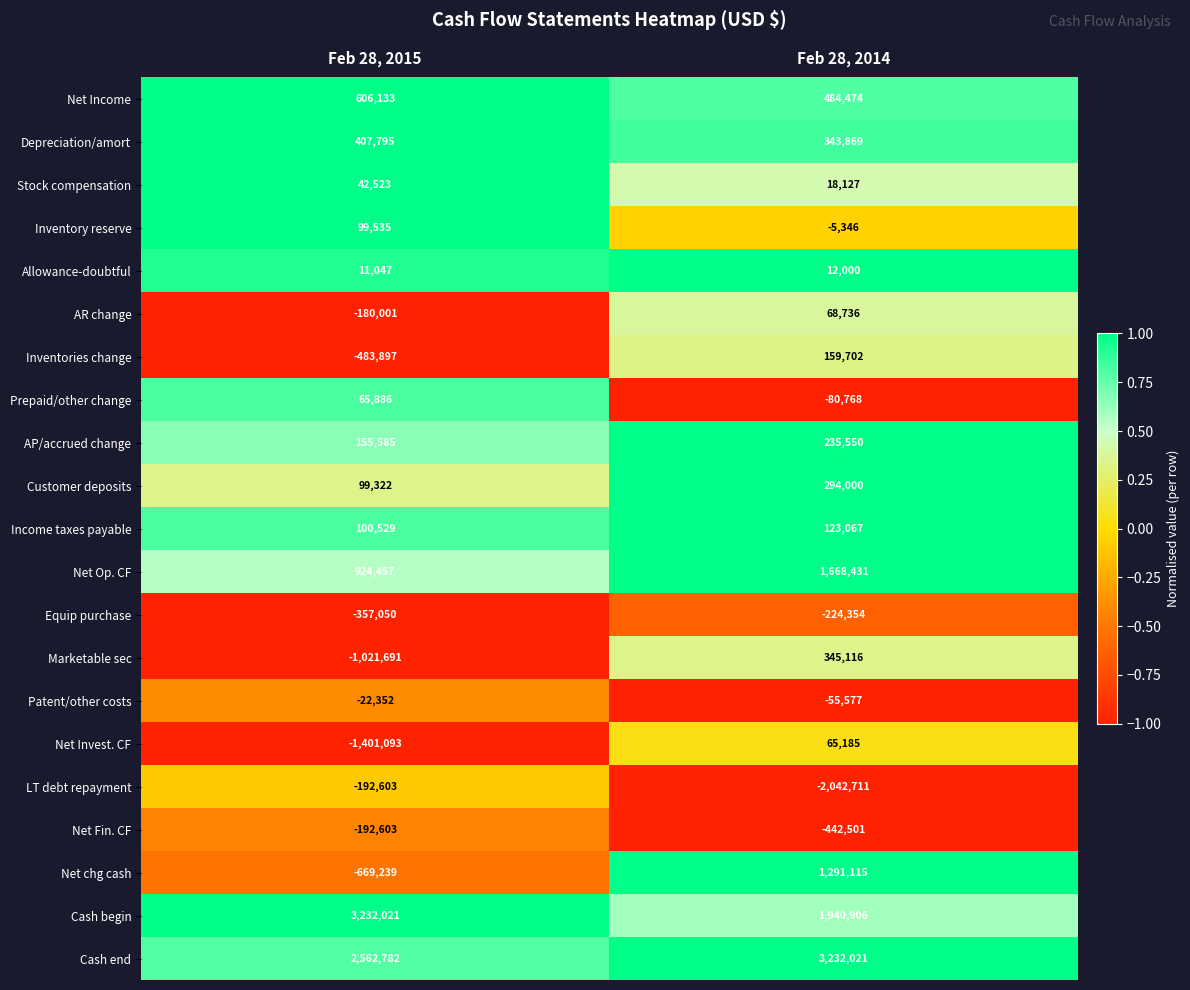

What is the highest value of the Income taxes payable series?

123067